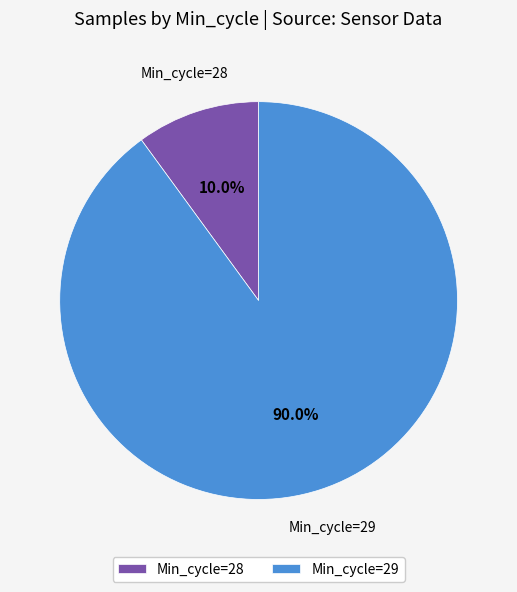

Combined, what portion of the pie is Min_cycle=29 and Min_cycle=28?

100.0%